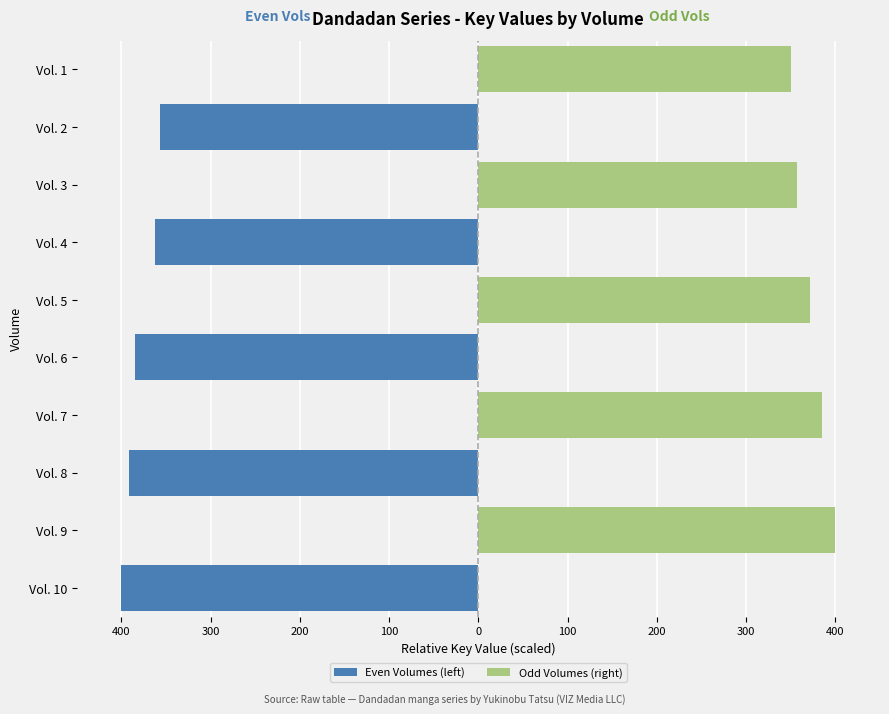

The Even Volumes (left) series shows -246.1 at Vol. 8. True or false?

False